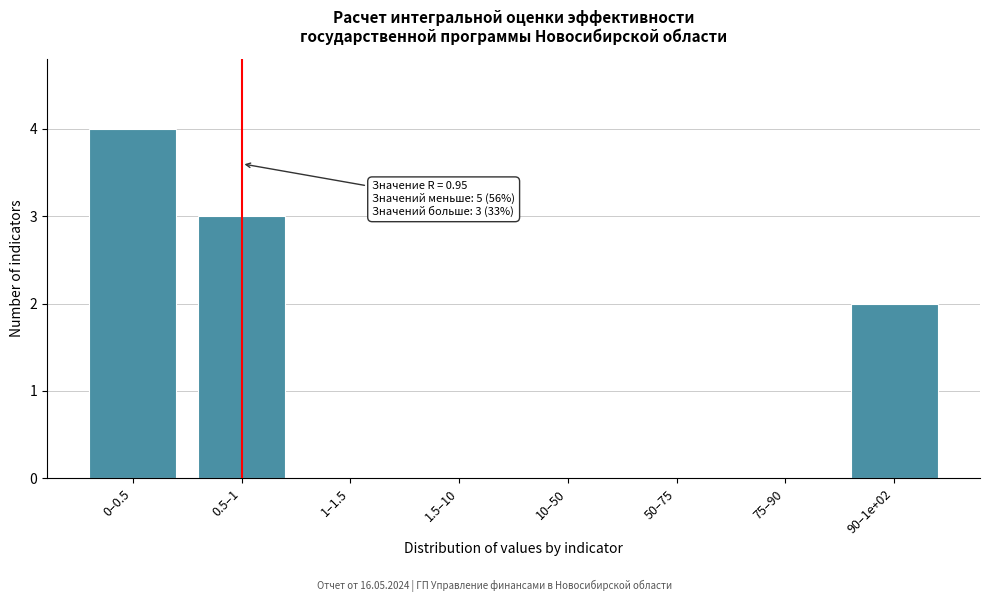

Reading left to right, transcribe all the data shown in this chart.

0–0.5=4	0.5–1=3	1–1.5=0	1.5–10=0	10–50=0	50–75=0	75–90=0	90–1e+02=2